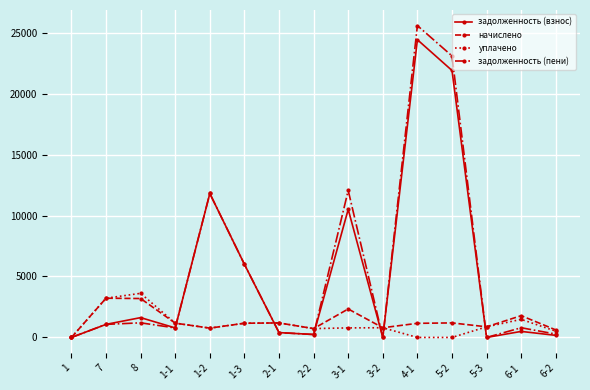

What is the greatest value displayed?

25582.3